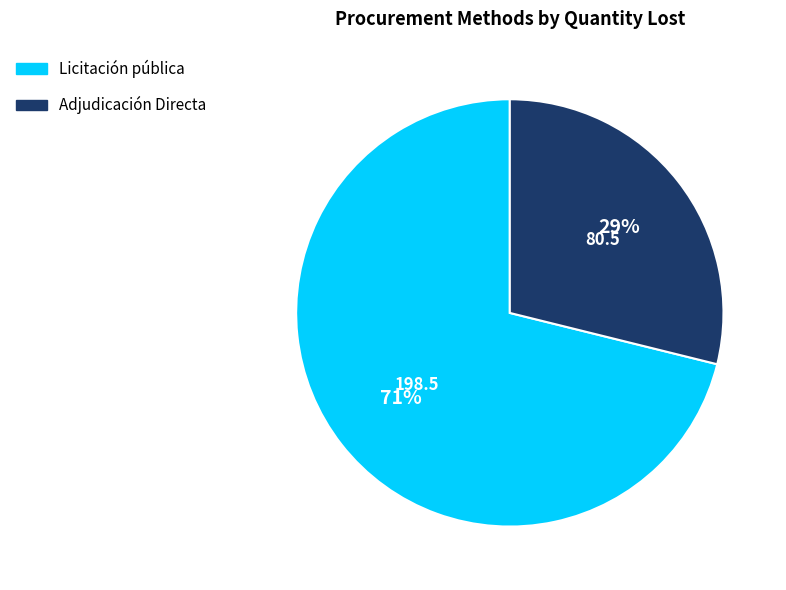

Does any single category account for the majority?

Yes